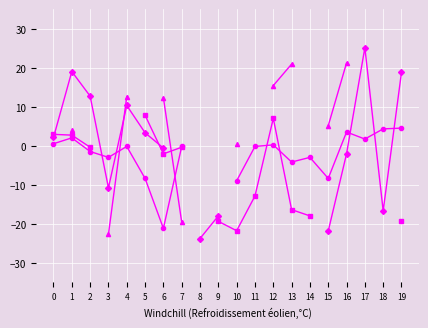

What is the difference between the highest and lowest values at 18?

21.0